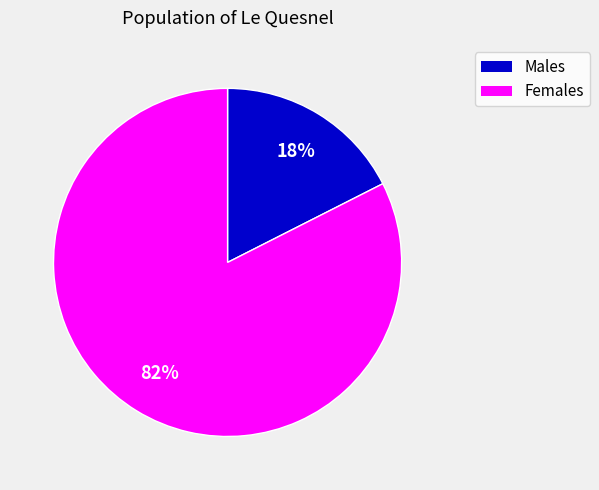

Is there a majority slice in this chart?

Yes